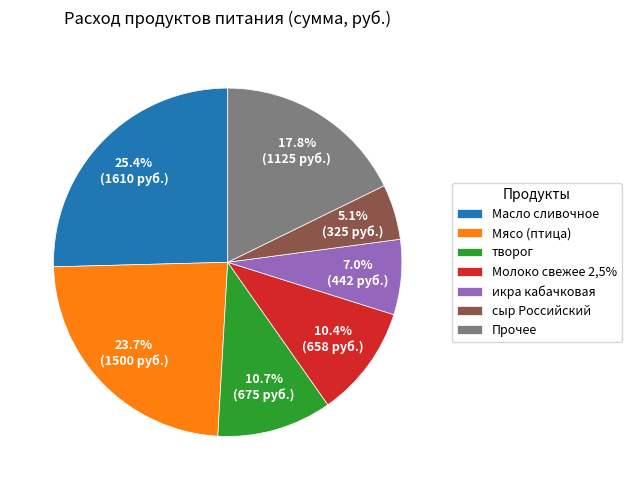

Does any single category account for the majority?

No